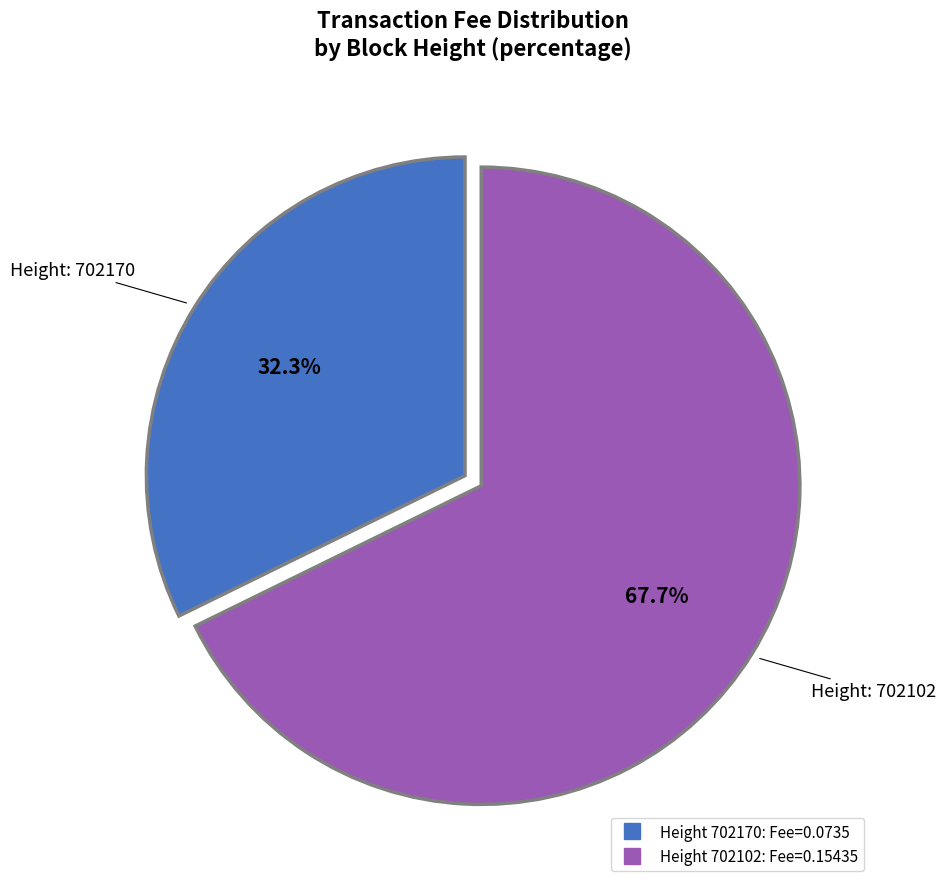

Is there a majority slice in this chart?

Yes